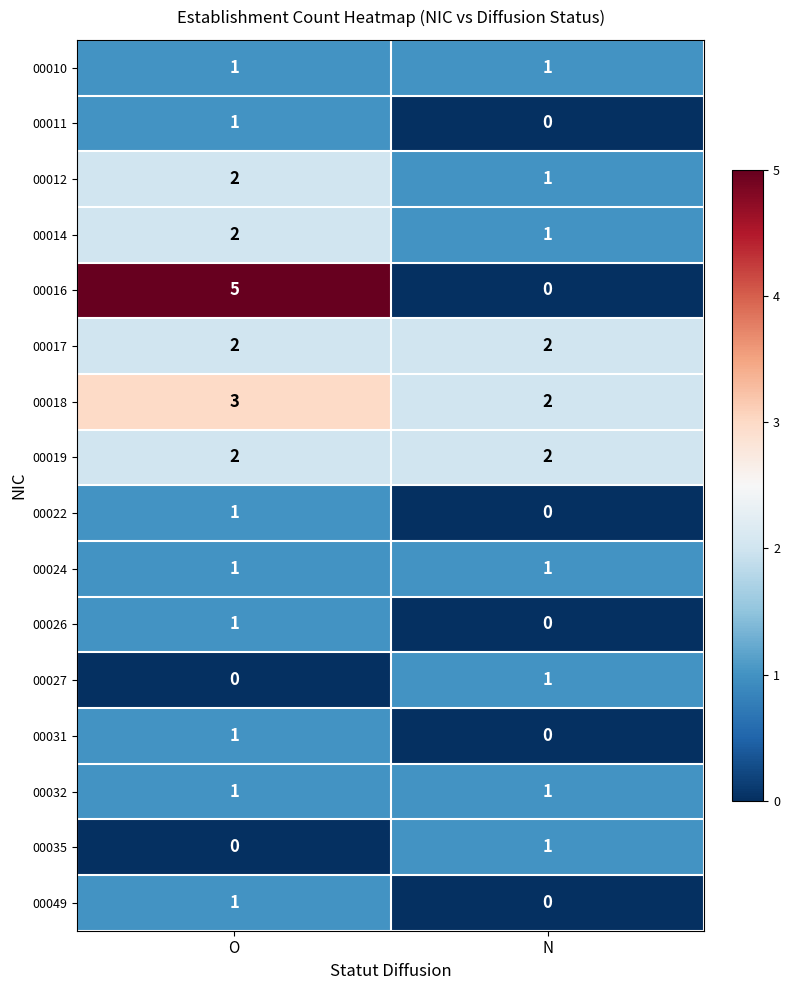

At which label is 00027 closest to 0?

O